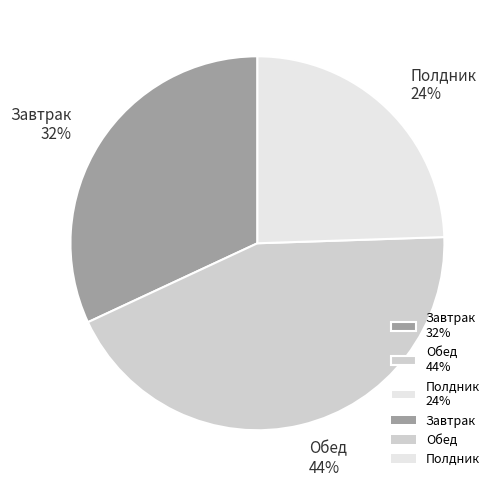

To the nearest percent, what is the combined percentage of Завтрак and Полдник?

56%